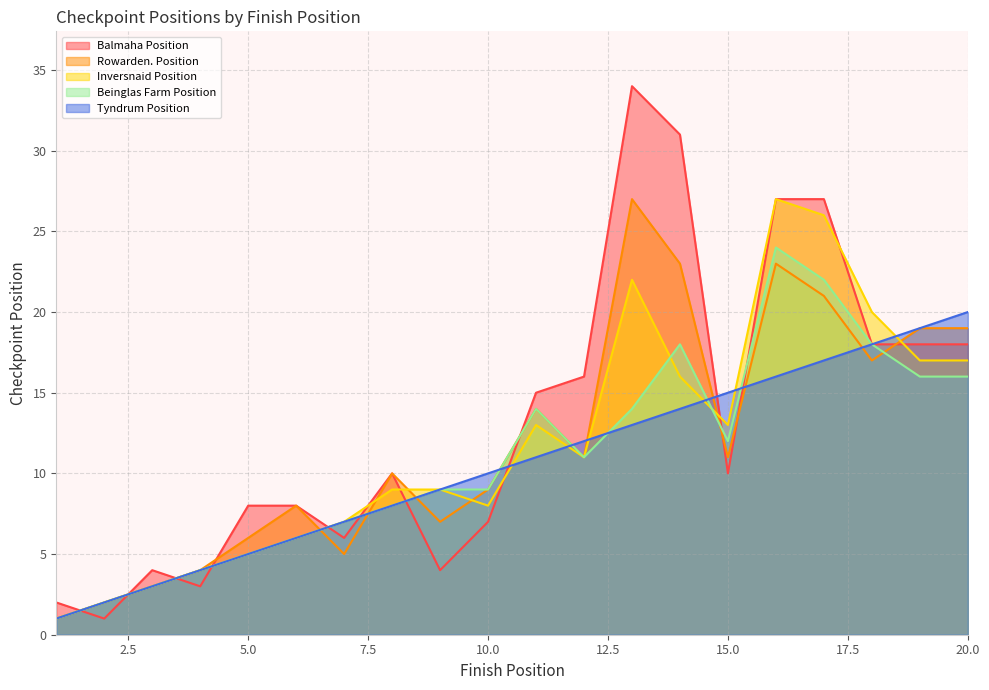

Which series has the widest spread of values?

Balmaha Position